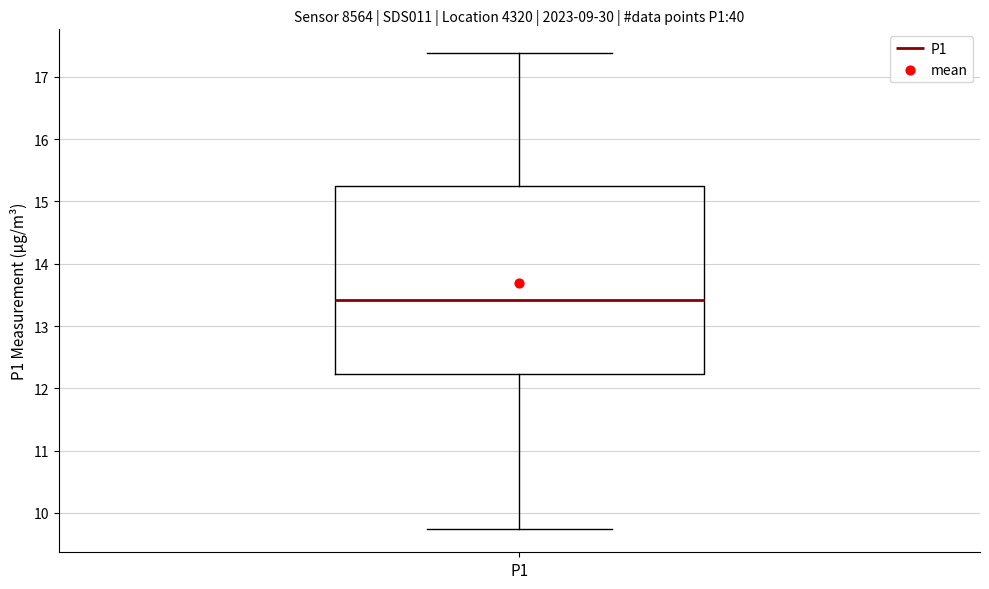

Transcribe this box plot: give where the median line is, the range the box spans, and where the two whiskers end, as read against the y-axis. The values are not printed on the chart, so give them approximately, as read against the axis.

median 13.4, box 12.2 to 15.3, whiskers 9.8 to 17.4